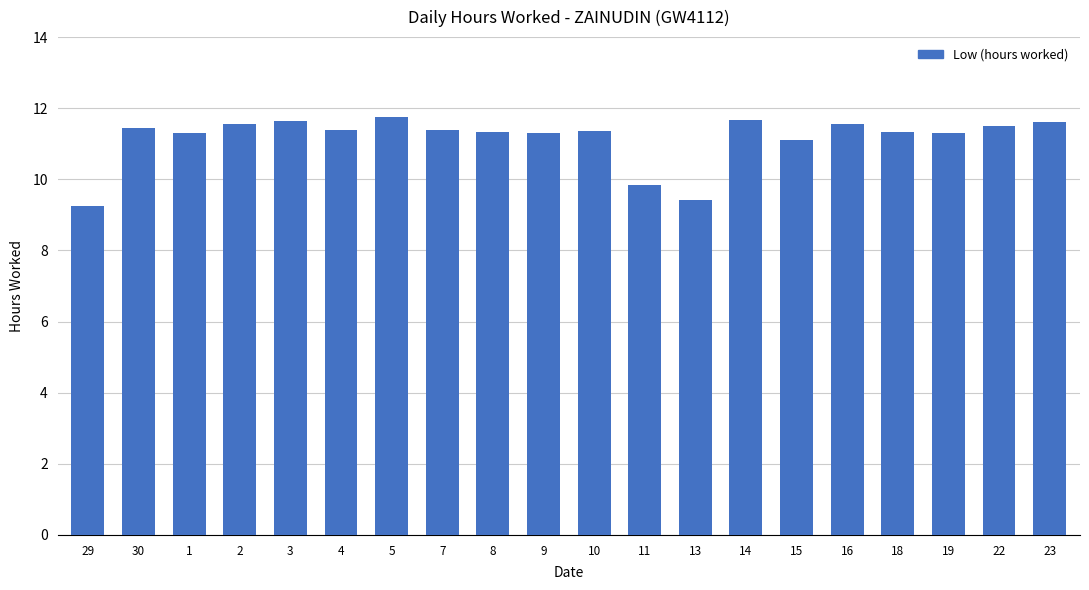

Read the value at 15.

11.1